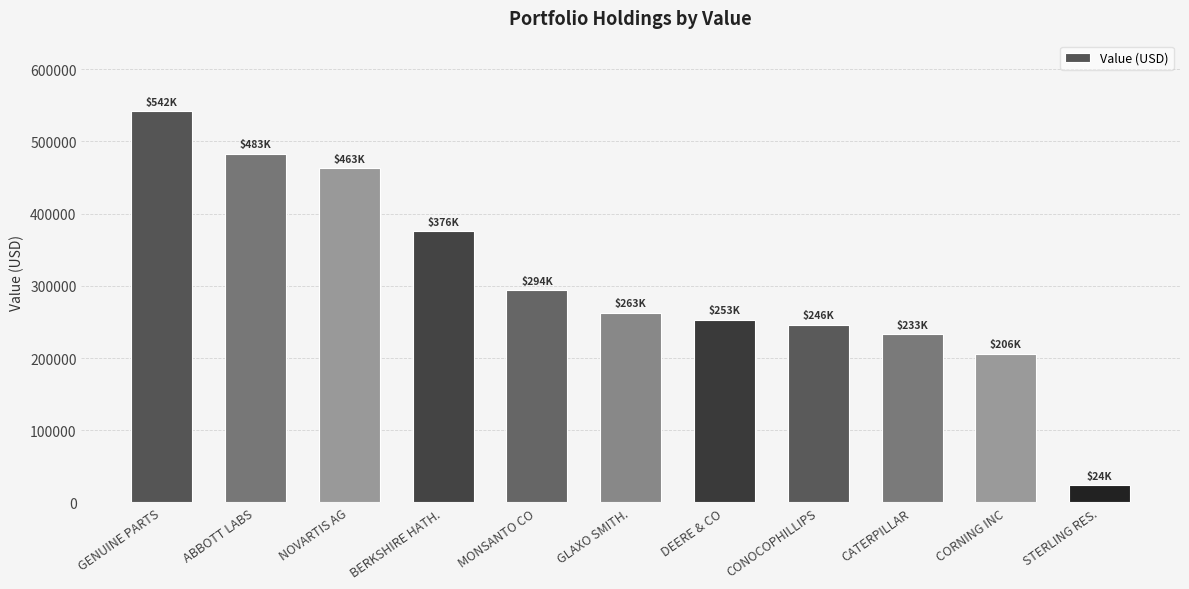

List the labels in order of value, smallest first.

STERLING RES., CORNING INC, CATERPILLAR, CONOCOPHILLIPS, DEERE & CO, GLAXO SMITH., MONSANTO CO, BERKSHIRE HATH., NOVARTIS AG, ABBOTT LABS, GENUINE PARTS